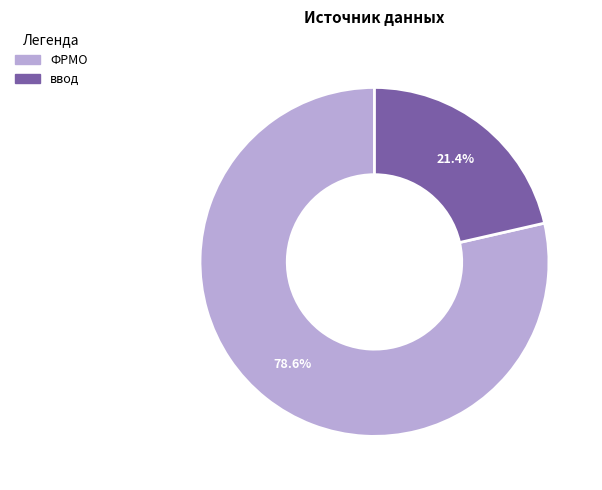

To the nearest percent, what is the difference between the largest and smallest slice percentages?

57%